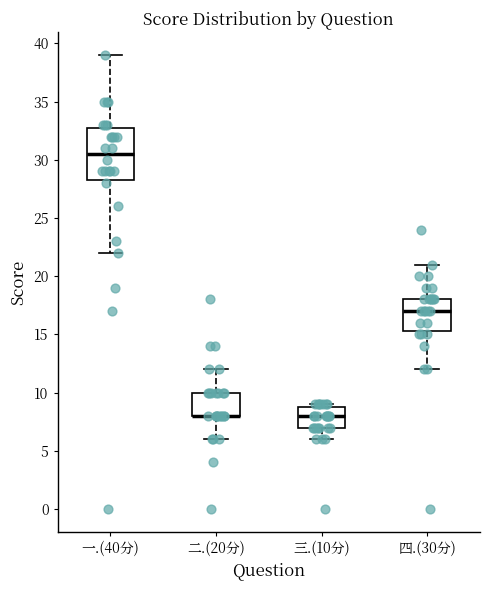

Where is the upper edge of the box for 三.(10分) on the y-axis? The values are not printed on the chart, so give them approximately, as read against the axis.

9.0